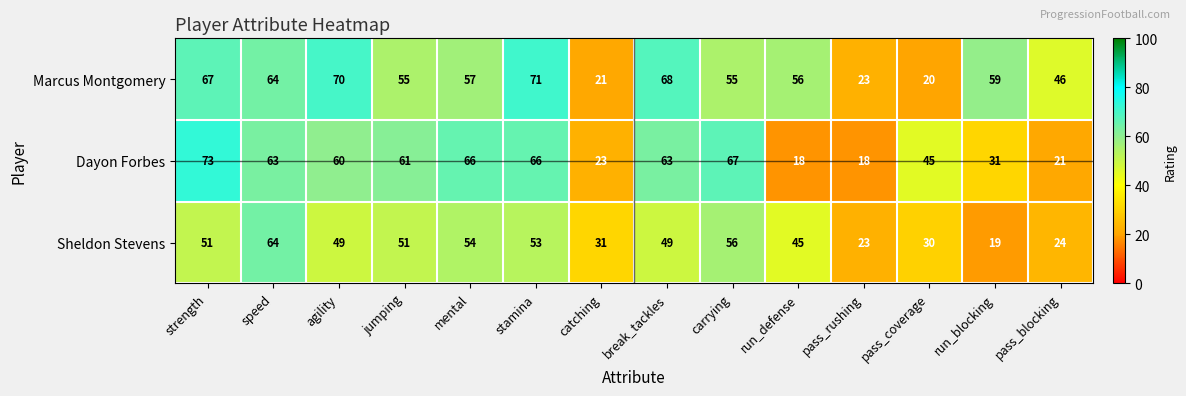

What is the approximate value of Dayon Forbes at carrying?

67